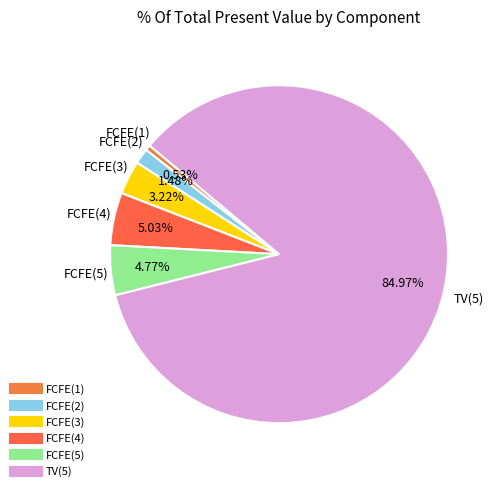

Does any single category account for the majority?

Yes